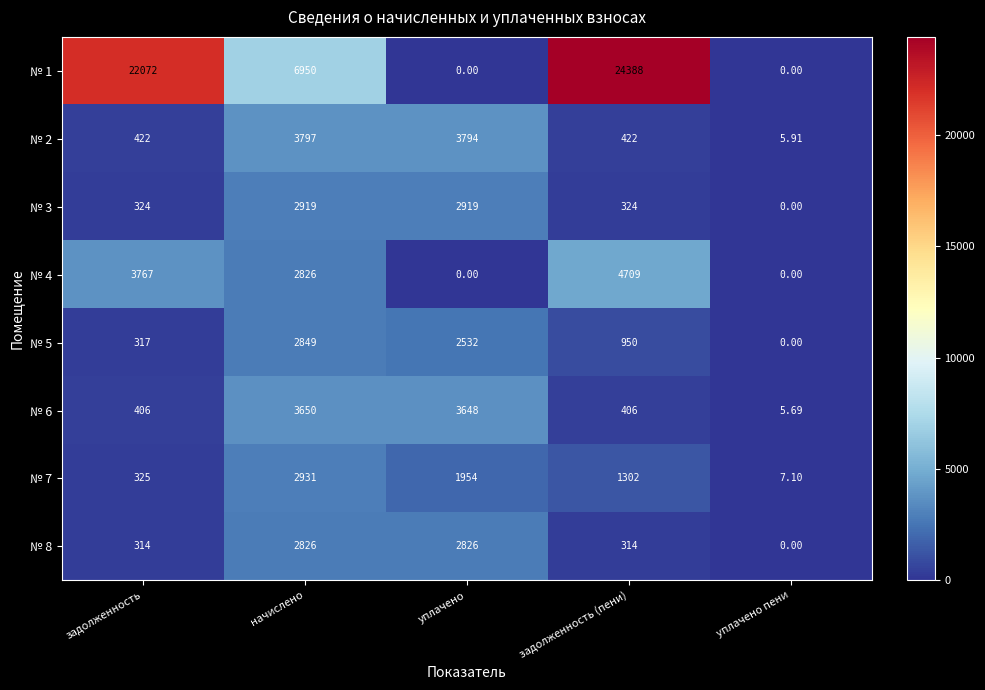

What is the total value across all series at уплачено пени?

18.7